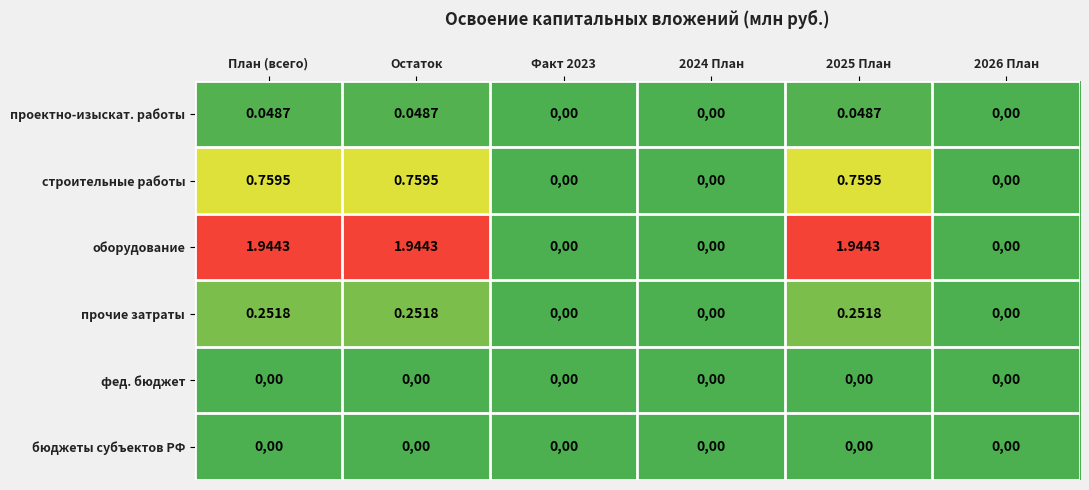

How many positive values does the строительные работы series have?

3